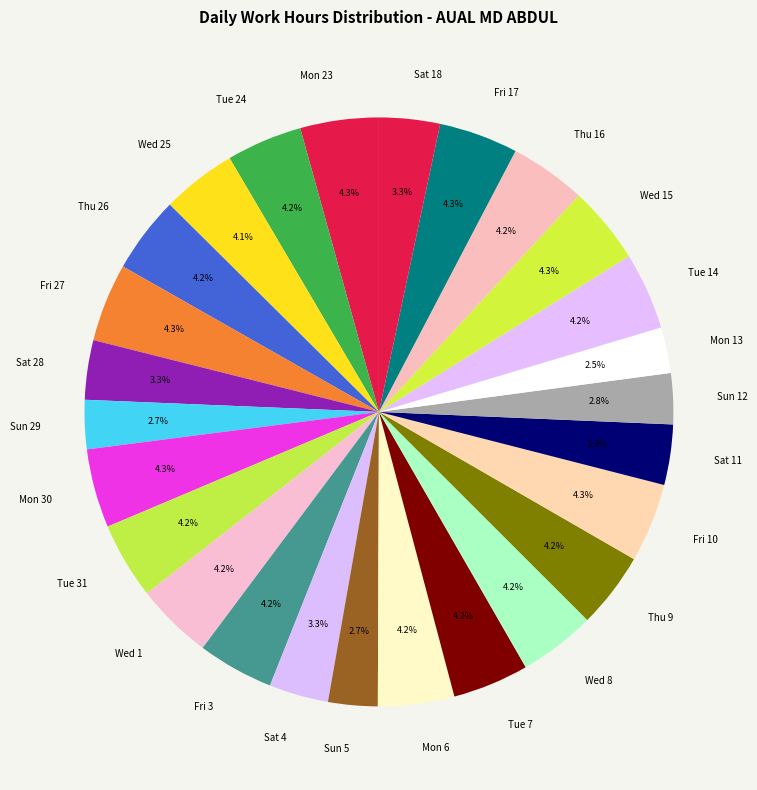

Between Sat 4 and Mon 6, which is larger?

Mon 6